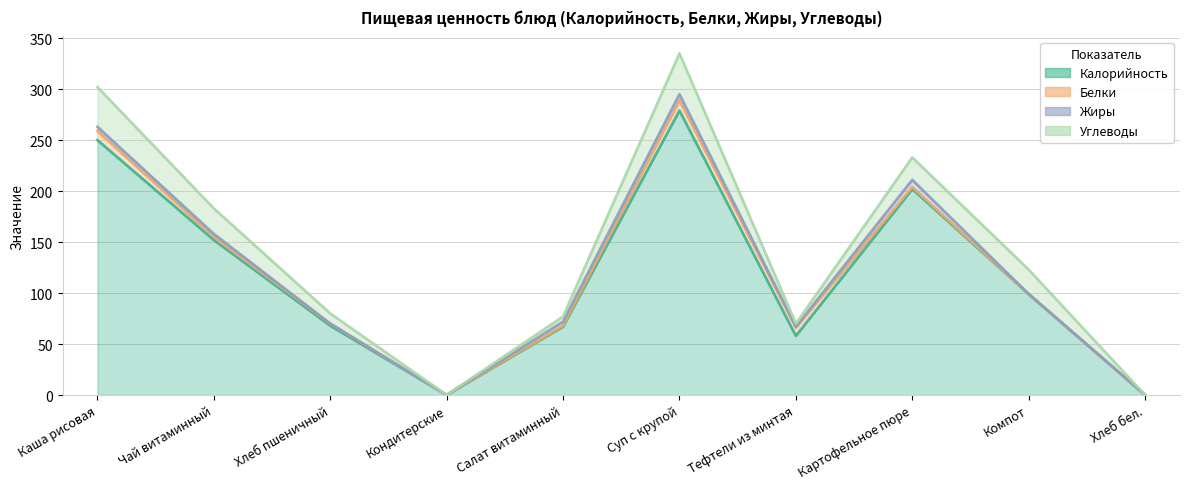

What is the difference between the maximum and minimum values in the Жиры series?

7